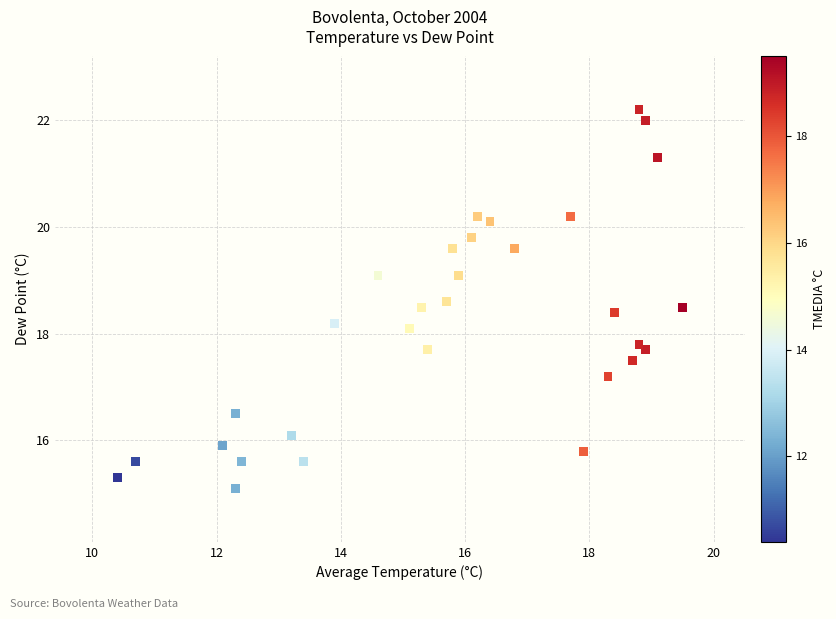

What Y value in the scatter plot is closest to 18?

18.1